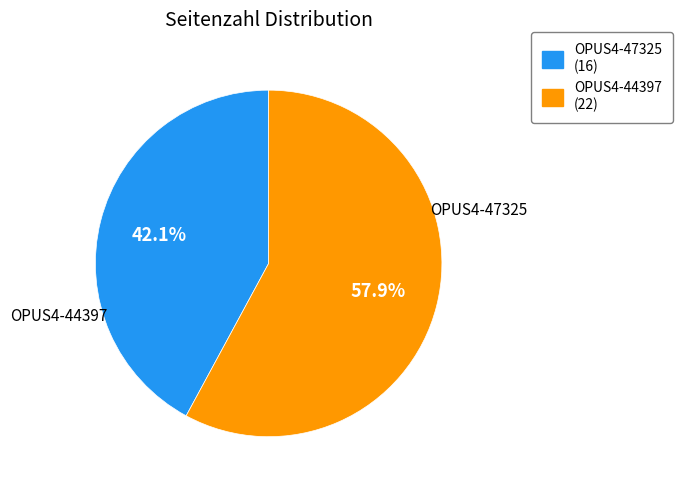

Which slice is the largest?

OPUS4-44397